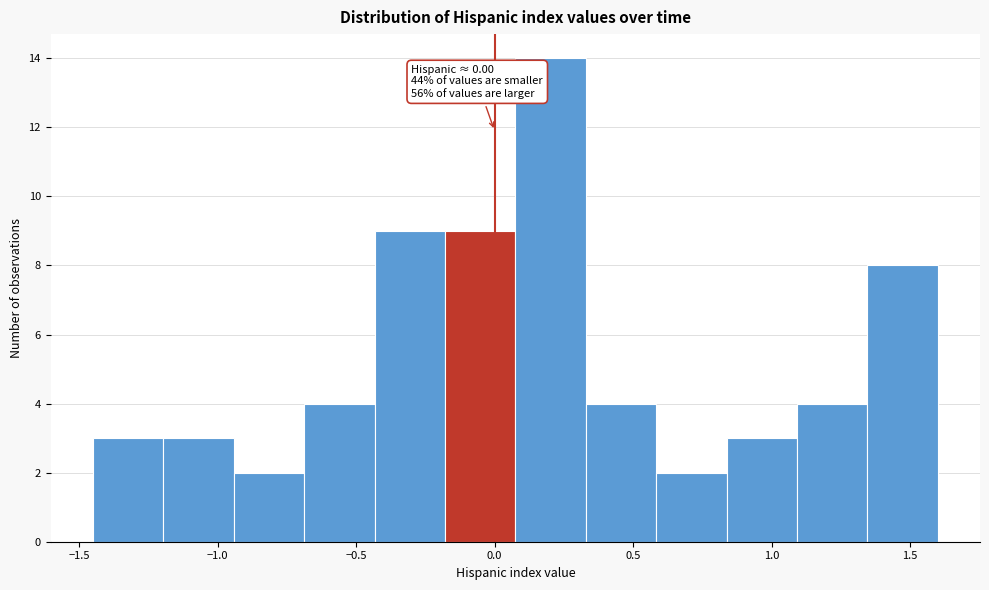

Which range on the x-axis has the tallest bar?

0.10 to 0.35